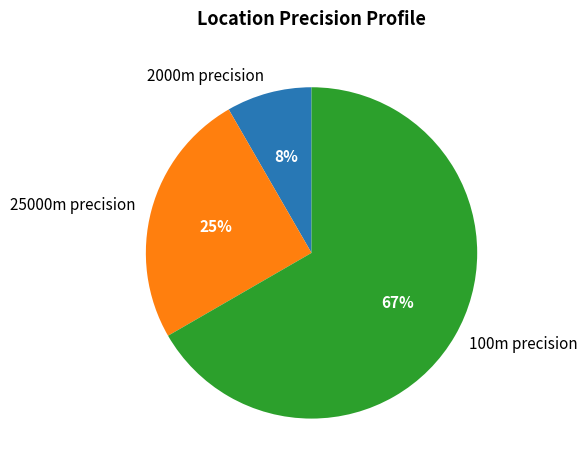

Which category accounts for the majority?

100m precision